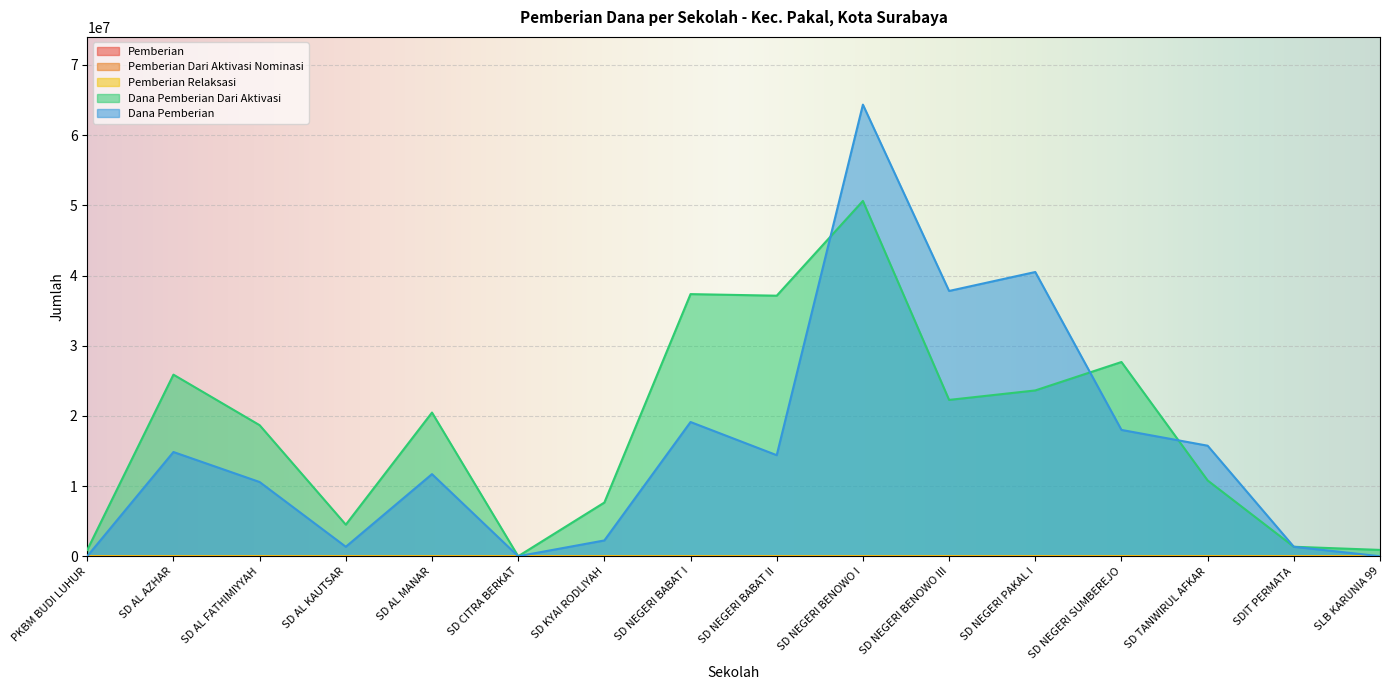

Reading left to right, list all the values displayed in this chart.

Pemberian: PKBM BUDI LUHUR=0	SD AL AZHAR=42	SD AL FATHIMIYYAH=27	SD AL KAUTSAR=3	SD AL MANAR=31	SD CITRA BERKAT=0	SD KYAI RODLIYAH=6	SD NEGERI BABAT I=46	SD NEGERI BABAT II=37	SD NEGERI BENOWO I=157	SD NEGERI BENOWO III=93	SD NEGERI PAKAL I=96	SD NEGERI SUMBEREJO=46	SD TANWIRUL AFKAR=39	SDIT PERMATA=3	SLB KARUNIA 99=0
Pemberian Dari Aktivasi Nominasi: PKBM BUDI LUHUR=3	SD AL AZHAR=63	SD AL FATHIMIYYAH=45	SD AL KAUTSAR=12	SD AL MANAR=50	SD CITRA BERKAT=0	SD KYAI RODLIYAH=19	SD NEGERI BABAT I=91	SD NEGERI BABAT II=86	SD NEGERI BENOWO I=122	SD NEGERI BENOWO III=52	SD NEGERI PAKAL I=56	SD NEGERI SUMBEREJO=67	SD TANWIRUL AFKAR=25	SDIT PERMATA=3	SLB KARUNIA 99=2
Pemberian Relaksasi: PKBM BUDI LUHUR=0	SD AL AZHAR=13	SD AL FATHIMIYYAH=25	SD AL KAUTSAR=3	SD AL MANAR=83	SD CITRA BERKAT=8	SD KYAI RODLIYAH=11	SD NEGERI BABAT I=21	SD NEGERI BABAT II=34	SD NEGERI BENOWO I=109	SD NEGERI BENOWO III=87	SD NEGERI PAKAL I=17	SD NEGERI SUMBEREJO=24	SD TANWIRUL AFKAR=6	SDIT PERMATA=13	SLB KARUNIA 99=7
Dana Pemberian Dari Aktivasi: PKBM BUDI LUHUR=900000	SD AL AZHAR=25875000	SD AL FATHIMIYYAH=18675000	SD AL KAUTSAR=4500000	SD AL MANAR=20475000	SD CITRA BERKAT=0	SD KYAI RODLIYAH=7650000	SD NEGERI BABAT I=37350000	SD NEGERI BABAT II=37125000	SD NEGERI BENOWO I=50625000	SD NEGERI BENOWO III=22275000	SD NEGERI PAKAL I=23625000	SD NEGERI SUMBEREJO=27675000	SD TANWIRUL AFKAR=10800000	SDIT PERMATA=1350000	SLB KARUNIA 99=900000
Dana Pemberian: PKBM BUDI LUHUR=0	SD AL AZHAR=14850000	SD AL FATHIMIYYAH=10575000	SD AL KAUTSAR=1350000	SD AL MANAR=11700000	SD CITRA BERKAT=0	SD KYAI RODLIYAH=2250000	SD NEGERI BABAT I=19125000	SD NEGERI BABAT II=14400000	SD NEGERI BENOWO I=64350000	SD NEGERI BENOWO III=37800000	SD NEGERI PAKAL I=40500000	SD NEGERI SUMBEREJO=18000000	SD TANWIRUL AFKAR=15750000	SDIT PERMATA=1350000	SLB KARUNIA 99=0